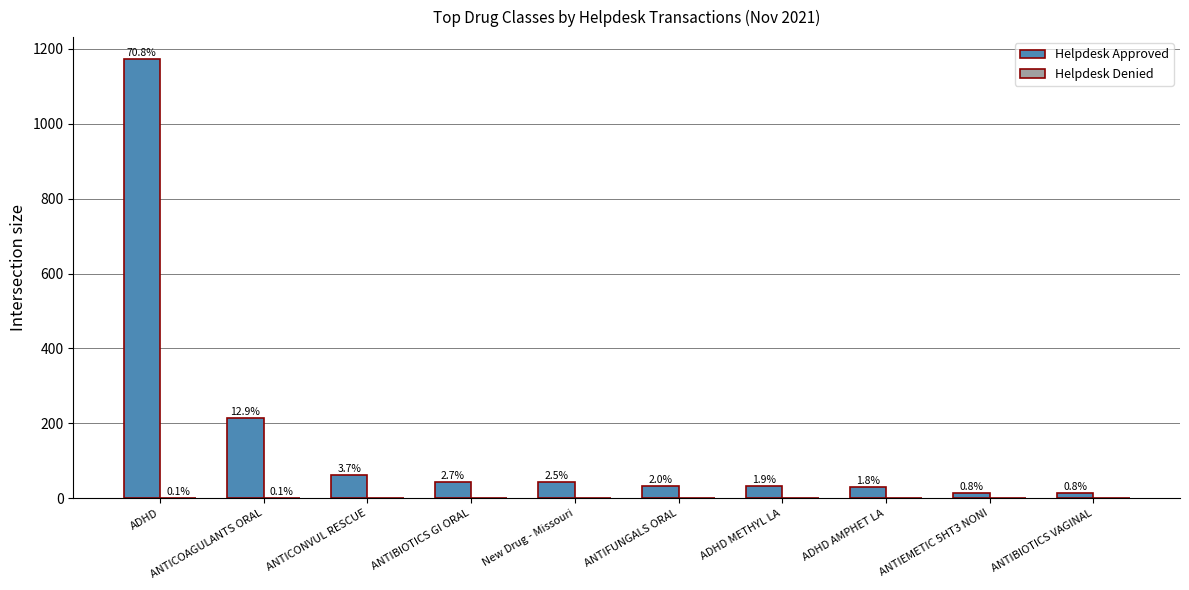

How many groups of bars are there?

10